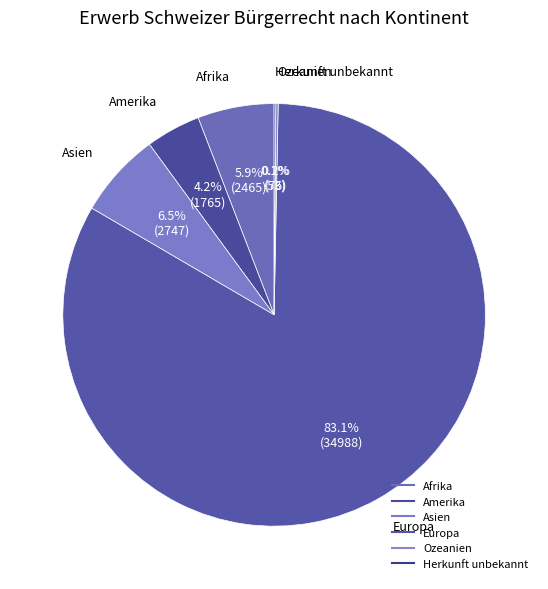

The Ozeanien slice represents 0% of the pie. True or false?

True